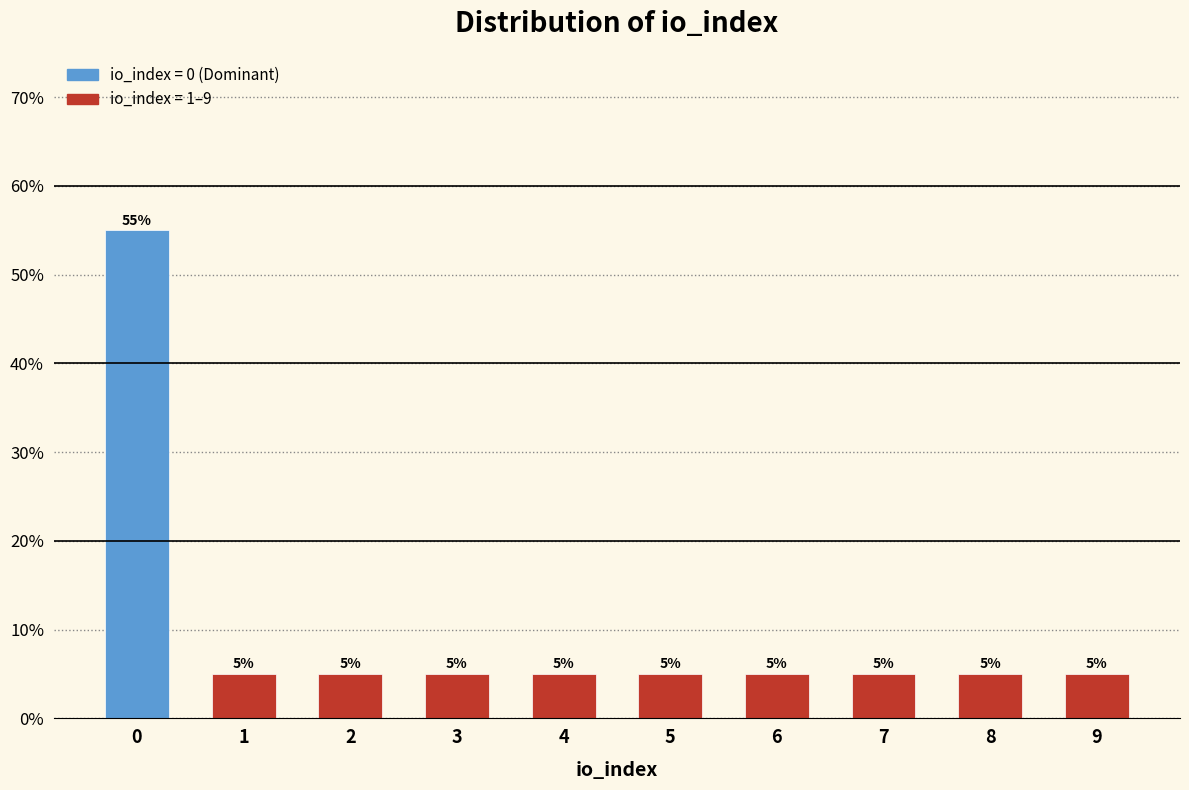

Reading left to right, what are all the values shown in this chart?

55.0	5.0	5.0	5.0	5.0	5.0	5.0	5.0	5.0	5.0